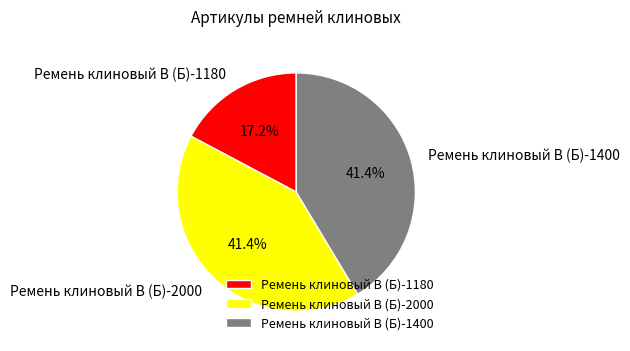

To the nearest percent, what is the difference between the largest and smallest slice percentages?

24%